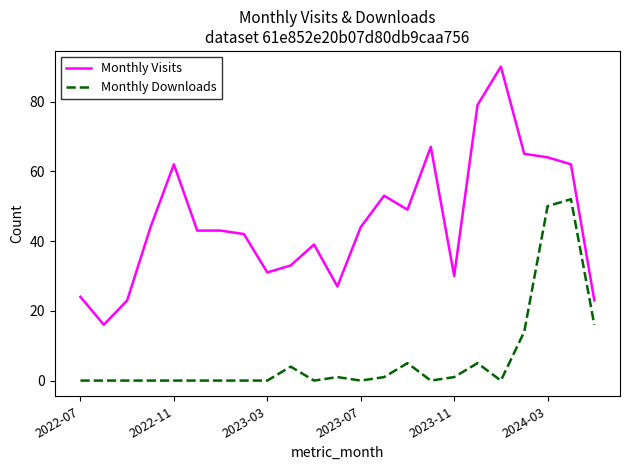

Which series has the largest total across all categories?

Monthly Visits